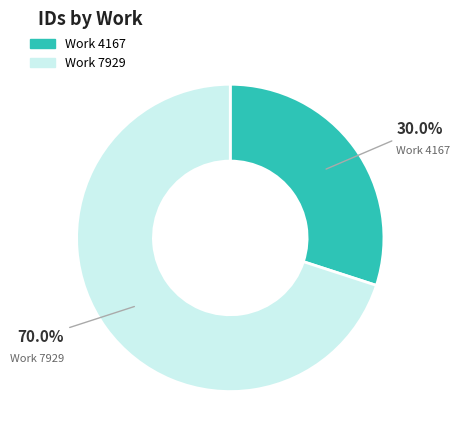

Is there a majority slice in this chart?

Yes